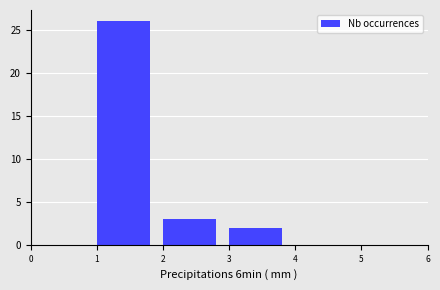

Over which range of the x-axis is the bar tallest?

1 to 2